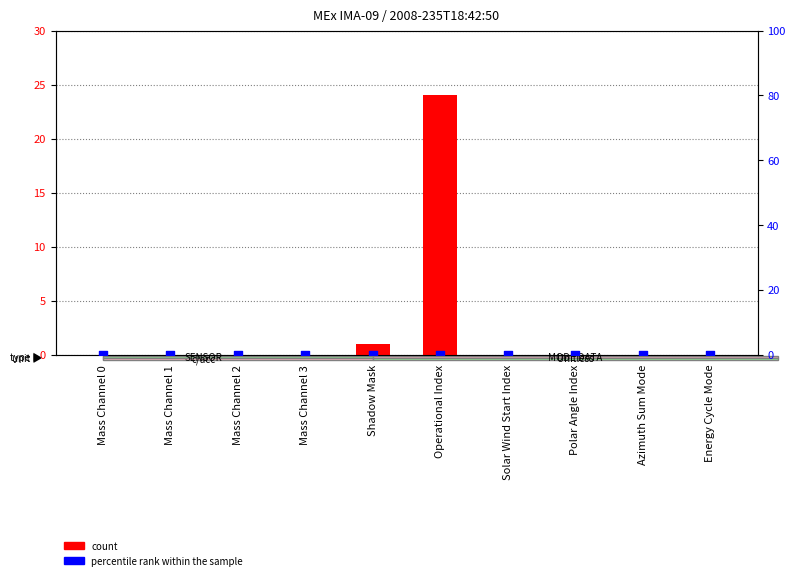

Which series contains the lowest Y value?

count